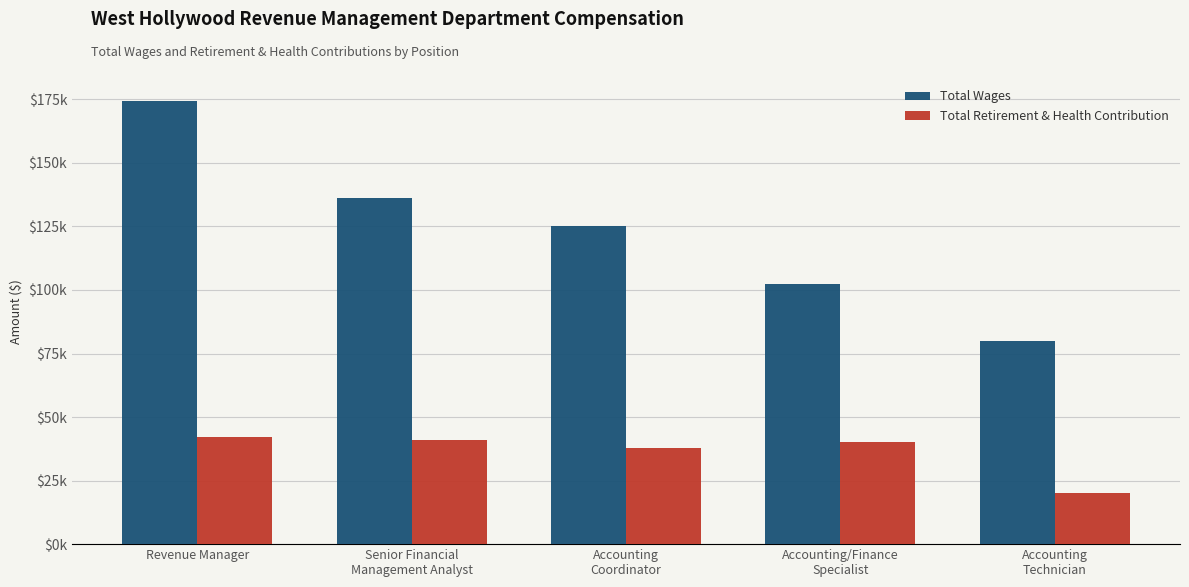

Does the chart contain stacked bars?

No